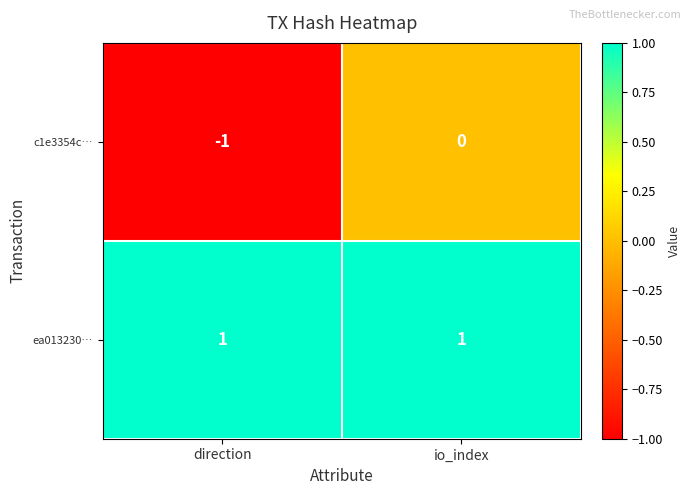

How many data points in c1e3354c… are less than 0?

1